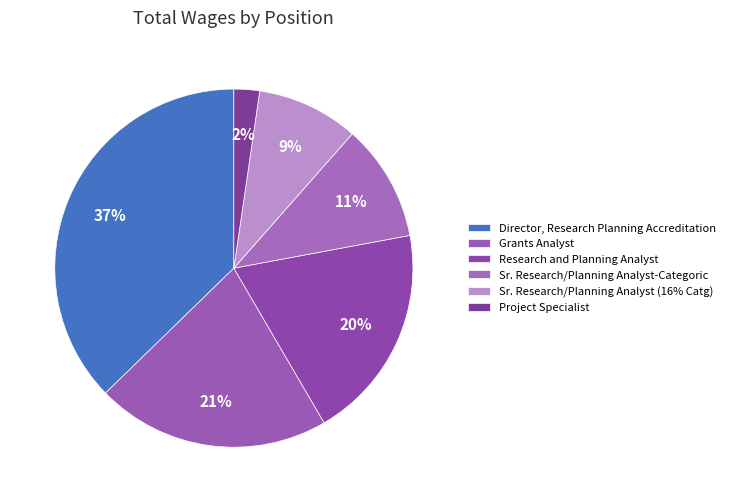

To the nearest percent, what portion does Sr. Research/Planning Analyst-Categoric represent?

11%